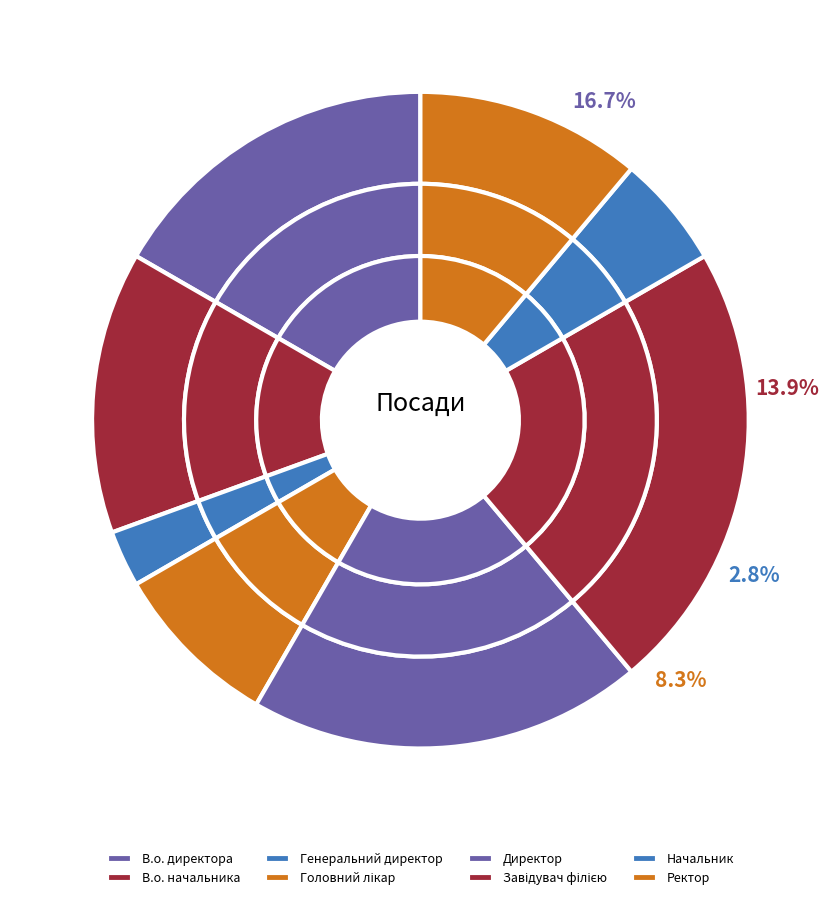

What is the largest slice in the pie chart?

Завідувач філією